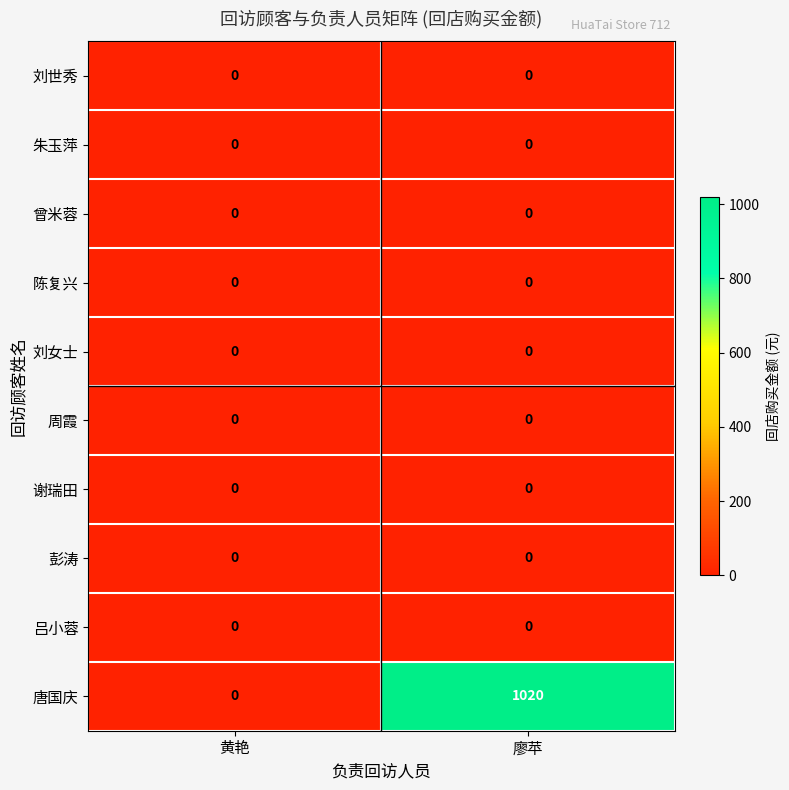

Reading left to right, what are all the values shown in this chart?

刘世秀: 0	0
朱玉萍: 0	0
曾米蓉: 0	0
陈复兴: 0	0
刘女士: 0	0
周霞: 0	0
谢瑞田: 0	0
彭涛: 0	0
吕小蓉: 0	0
唐国庆: 0	1020